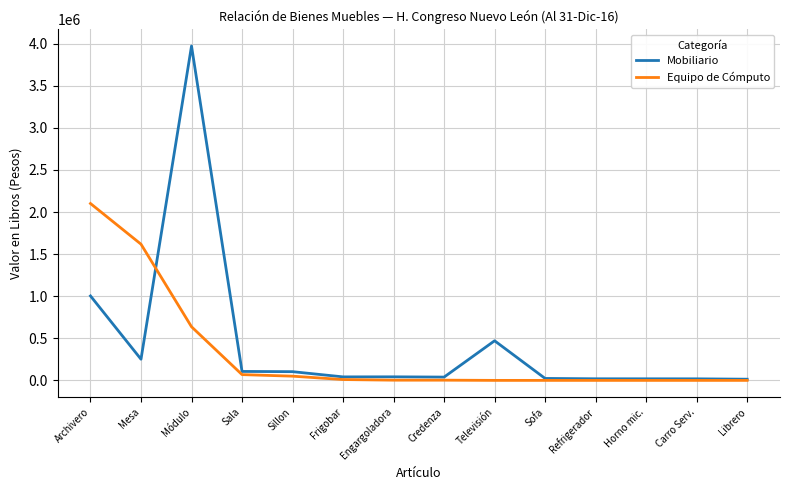

At which label is Mobiliario closest to 1993579?

Archivero